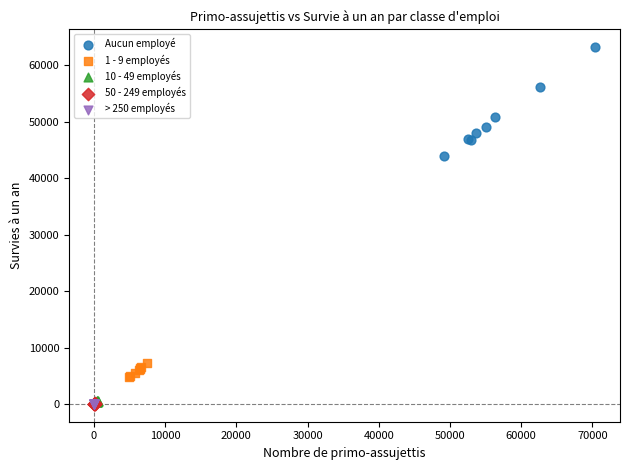

Which series has the widest spread of Y values?

Aucun employé